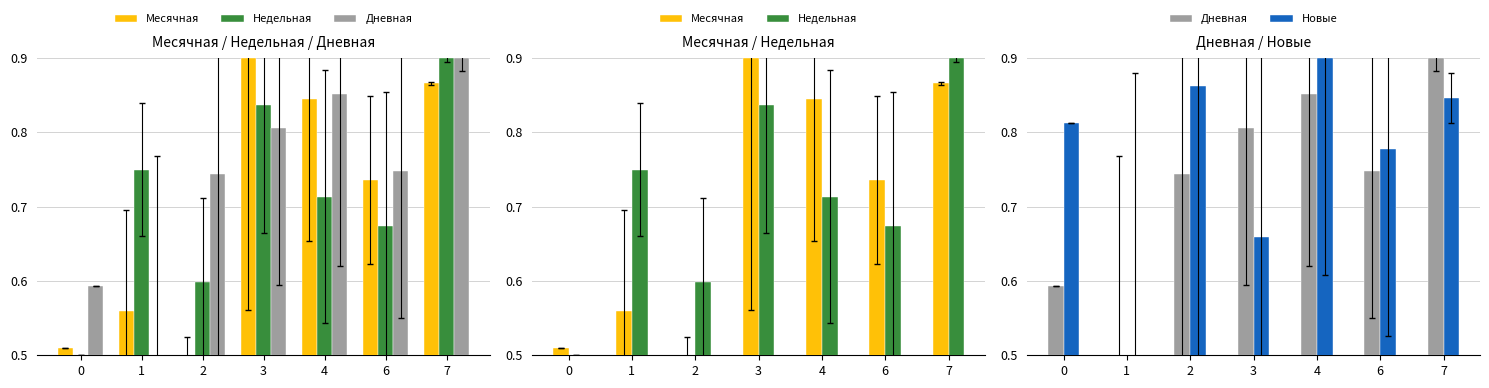

What is the sum of all Новые values?

5.4